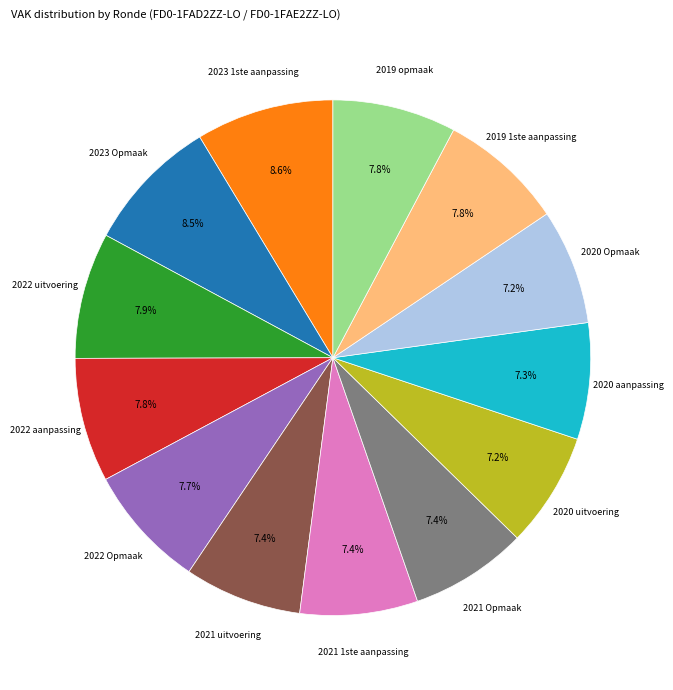

Is there any slice that represents more than half of the pie?

No